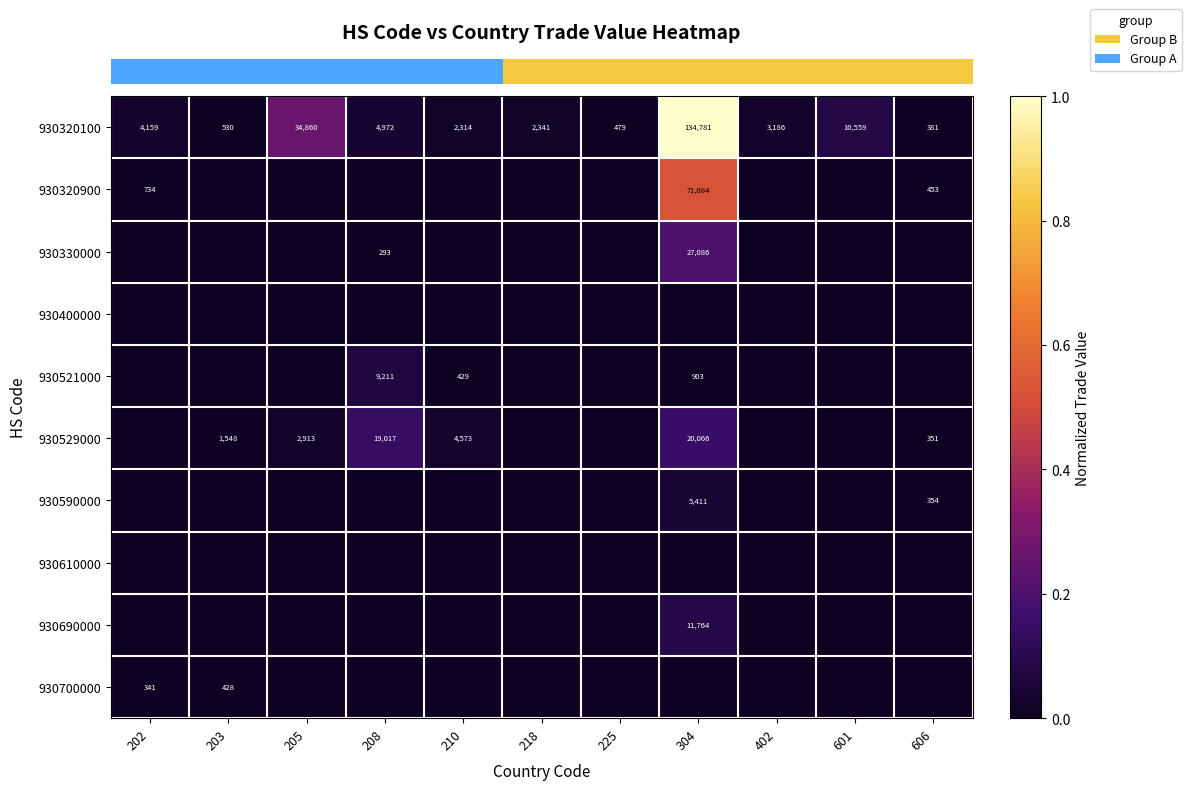

Which has a higher value, 402 or 205?

205